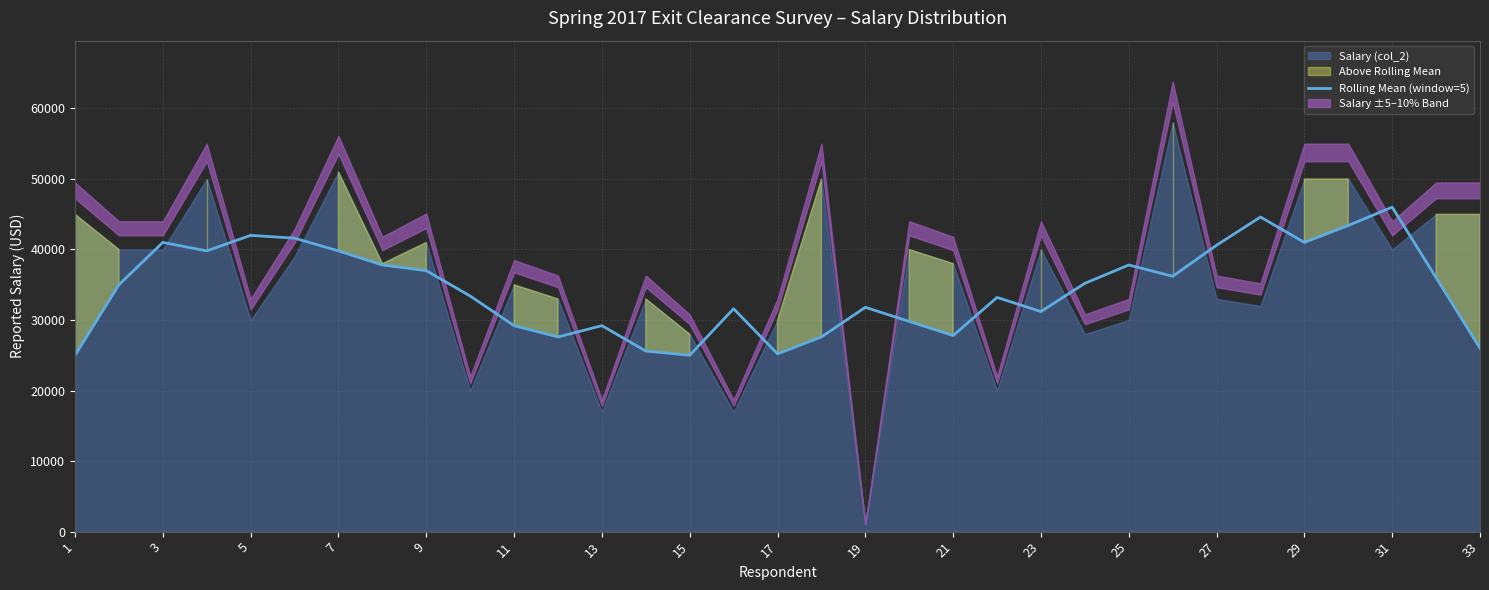

The value of Rolling Mean (window=5) at 21 is 27800. True or false?

True